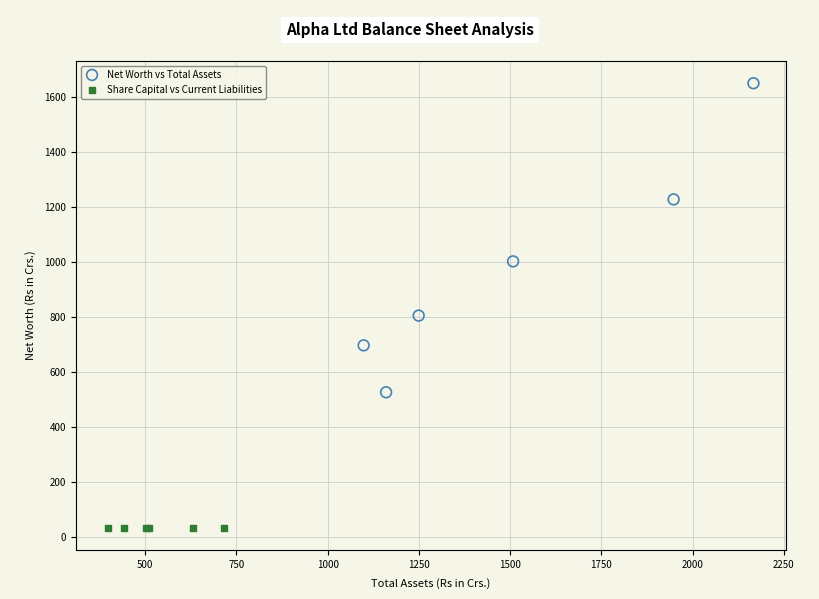

Which series contains the lowest Y value?

Share Capital vs Current Liabilities